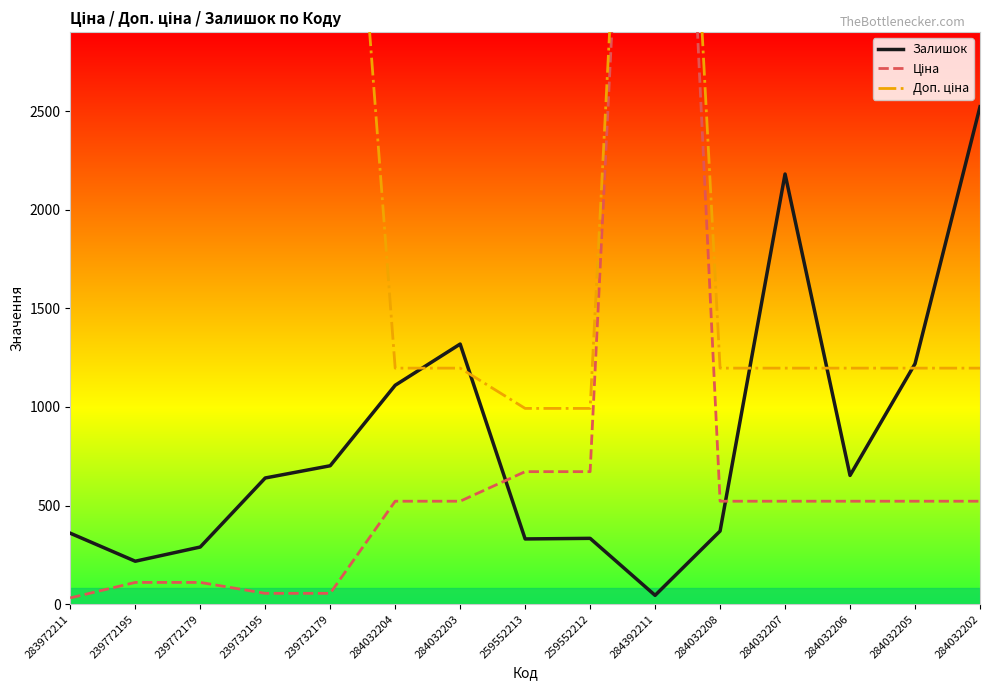

At which category does Залишок reach its first local peak?

284032203